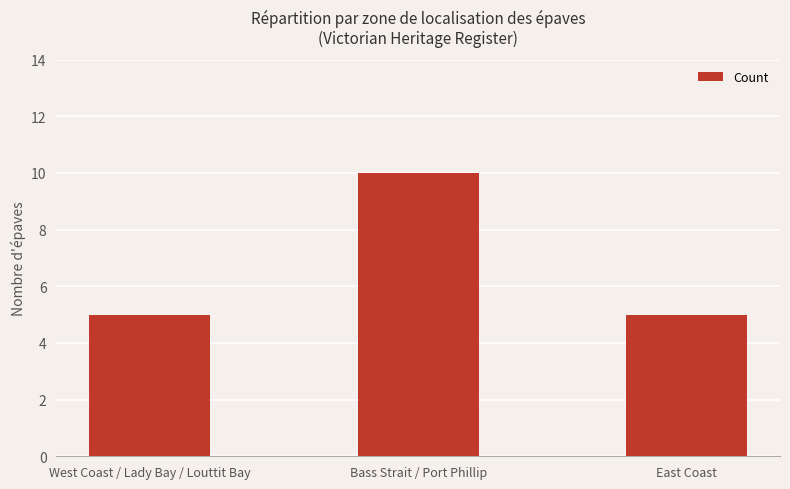

What value does the data have at West Coast / Lady Bay / Louttit Bay?

5